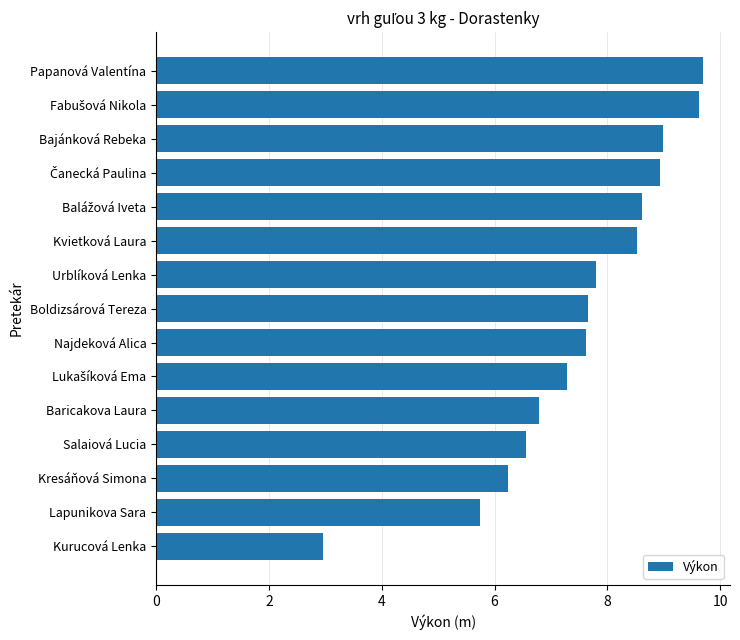

What is the difference between the second highest and minimum values?

6.7